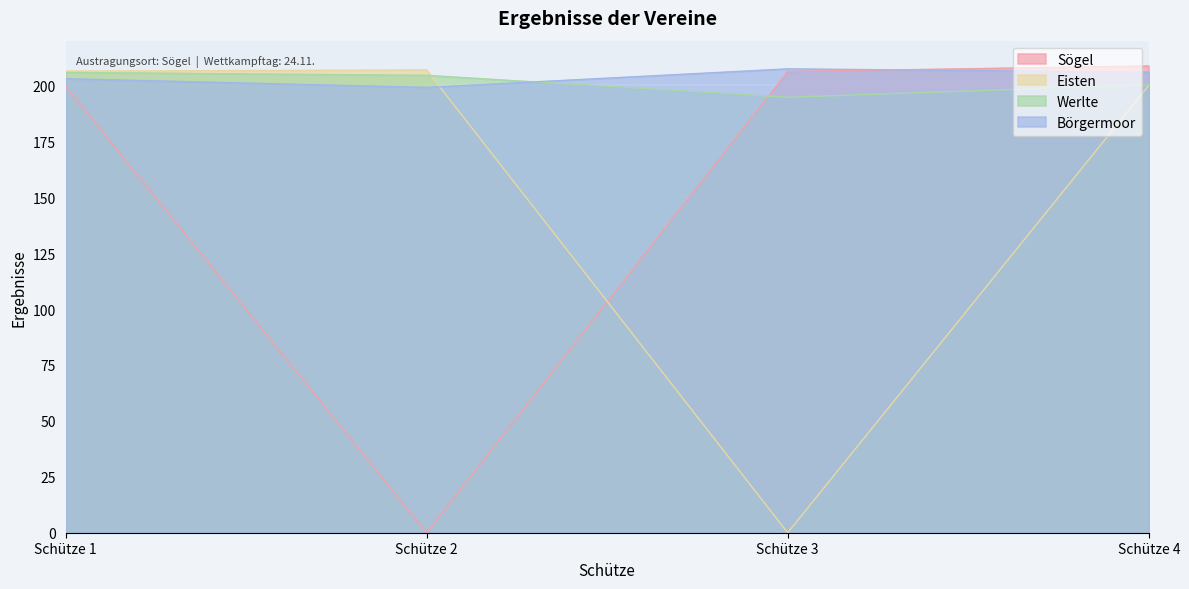

The value of Börgermoor at Schütze 4 is 205.9. True or false?

True